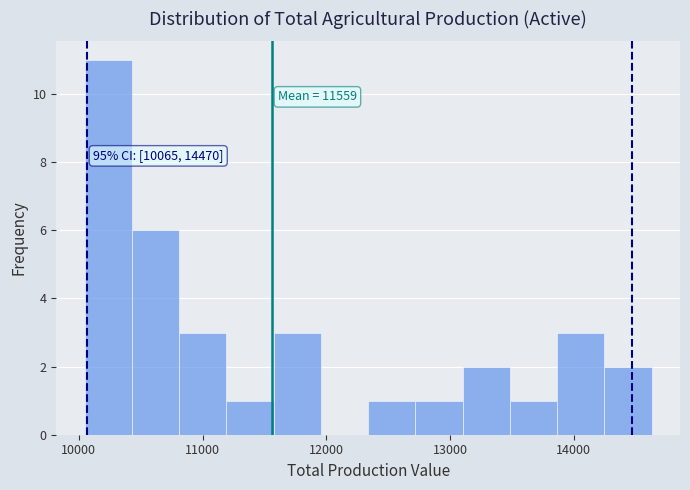

Around what value on the x-axis is the tallest bar? Give the approximate position of its centre, as read against the axis.

10200